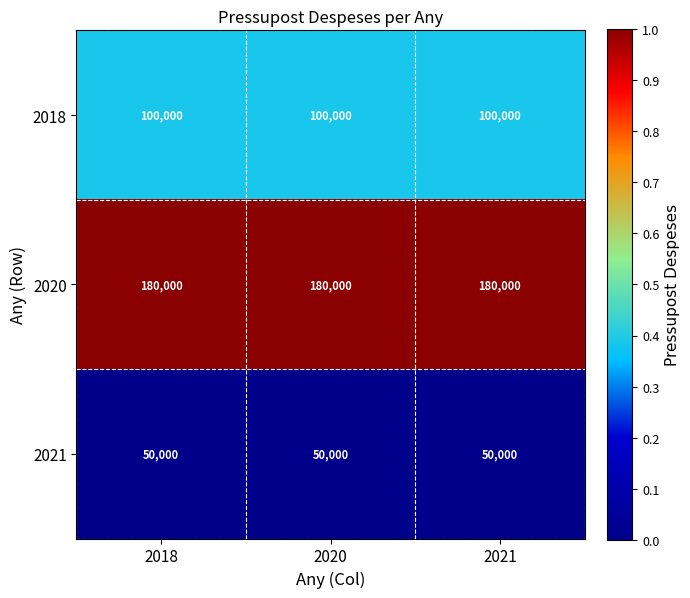

What value does the 2021 series have at 2018?

50000